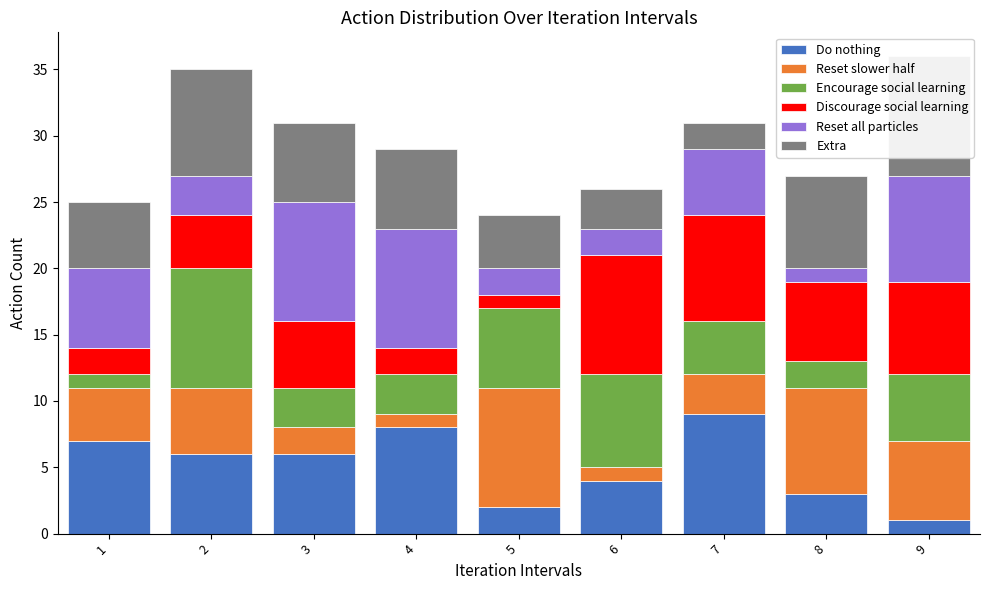

At which category is the sum across all series the highest?

9